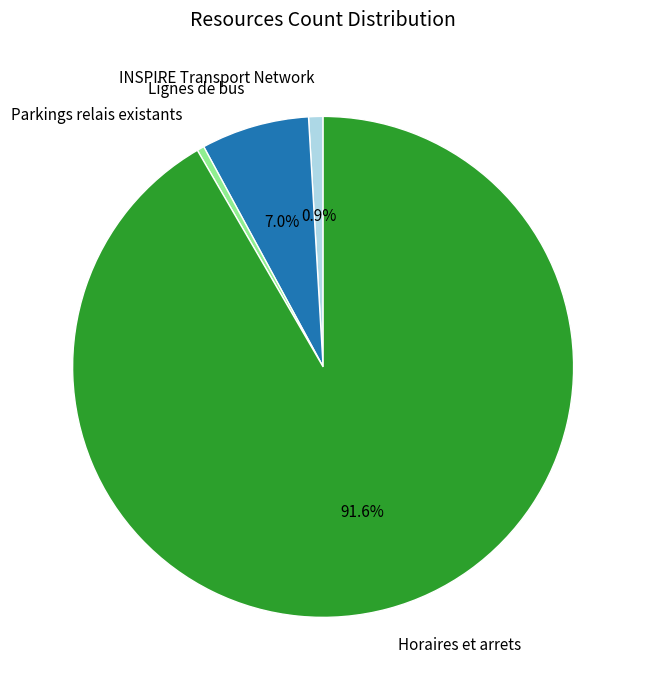

What percentage is the INSPIRE Transport Network slice, to the nearest percent?

1%